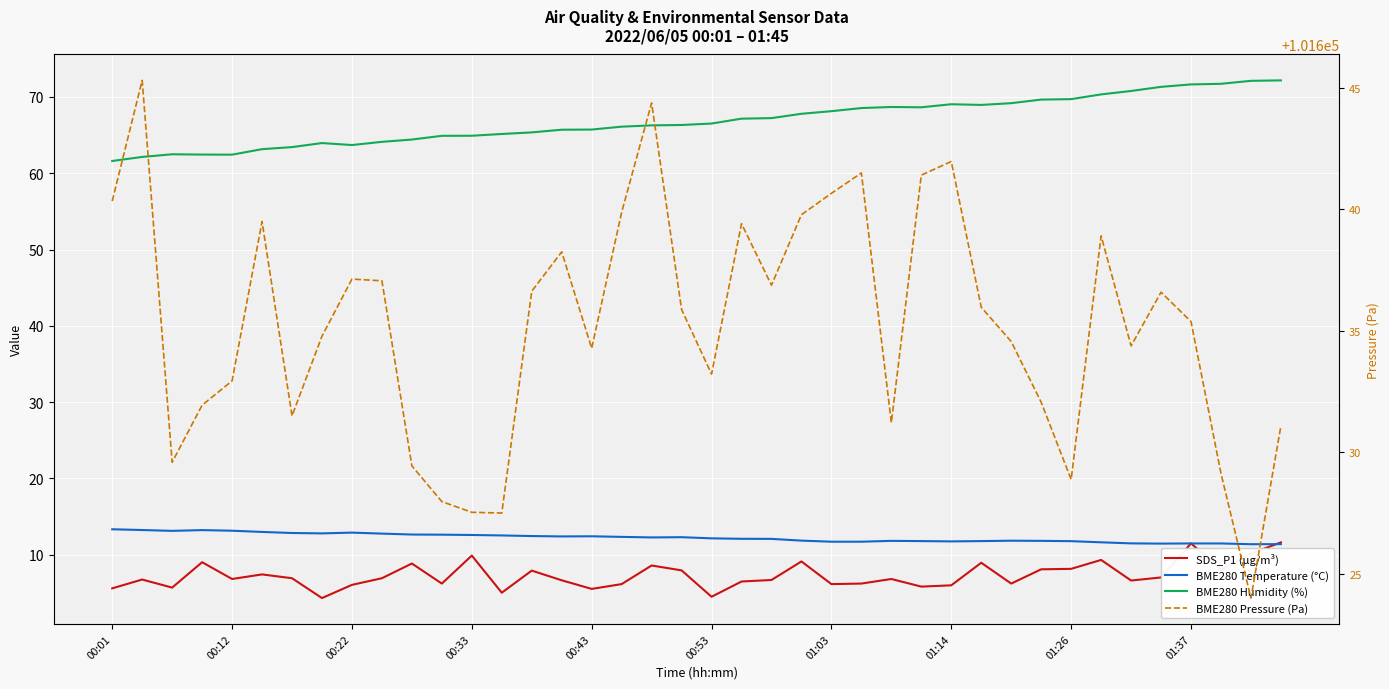

Does the chart display data point markers on the line(s)?

No